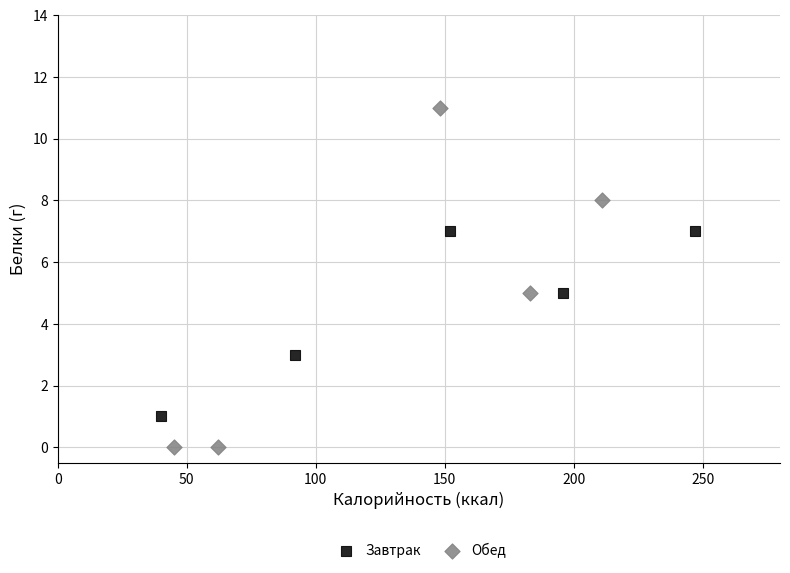

Which series reaches the maximum Y coordinate?

Обед